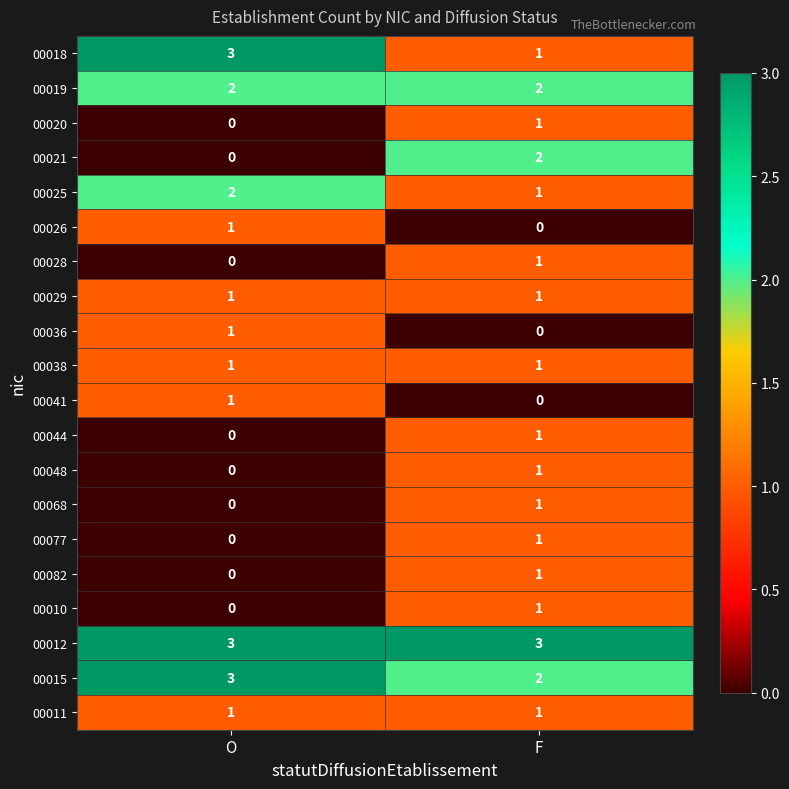

Where is 00082 nearest to the value 0?

O